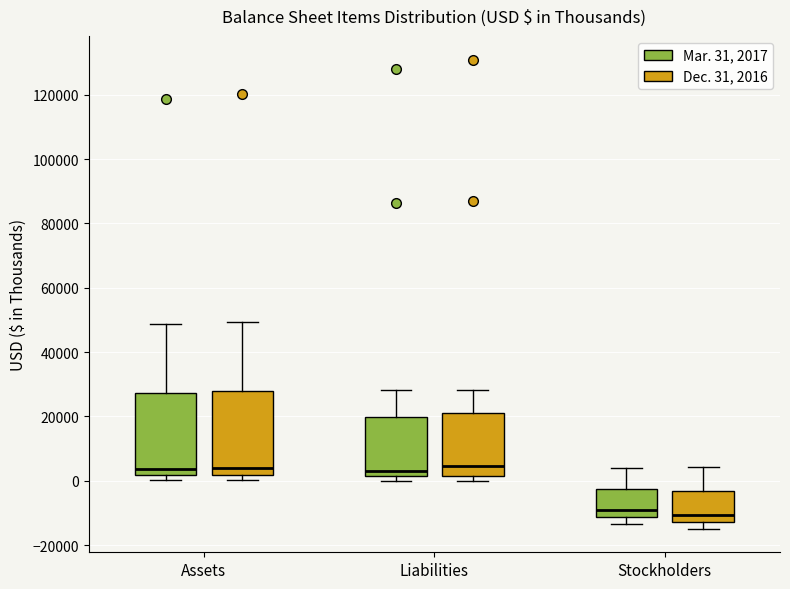

Reading left to right, read every box against the y-axis: the position of its median line, the range the box covers, and the ends of its whiskers. The values are not printed on the chart, so give them approximately, as read against the axis.

Assets (Mar. 31, 2017): median 4000, box 2000 to 28000, whiskers 0 to 48000
Assets (Dec. 31, 2016): median 4000, box 2000 to 28000, whiskers 0 to 50000
Liabilities (Mar. 31, 2017): median 2000 (just above the box's lower edge), box 2000 to 20000, whiskers 0 to 28000
Liabilities (Dec. 31, 2016): median 4000, box 2000 to 22000, whiskers 0 to 28000
Stockholders (Mar. 31, 2017): median -10000, box -12000 to -2000, whiskers -14000 to 4000
Stockholders (Dec. 31, 2016): median -10000, box -12000 to -4000, whiskers -14000 to 4000